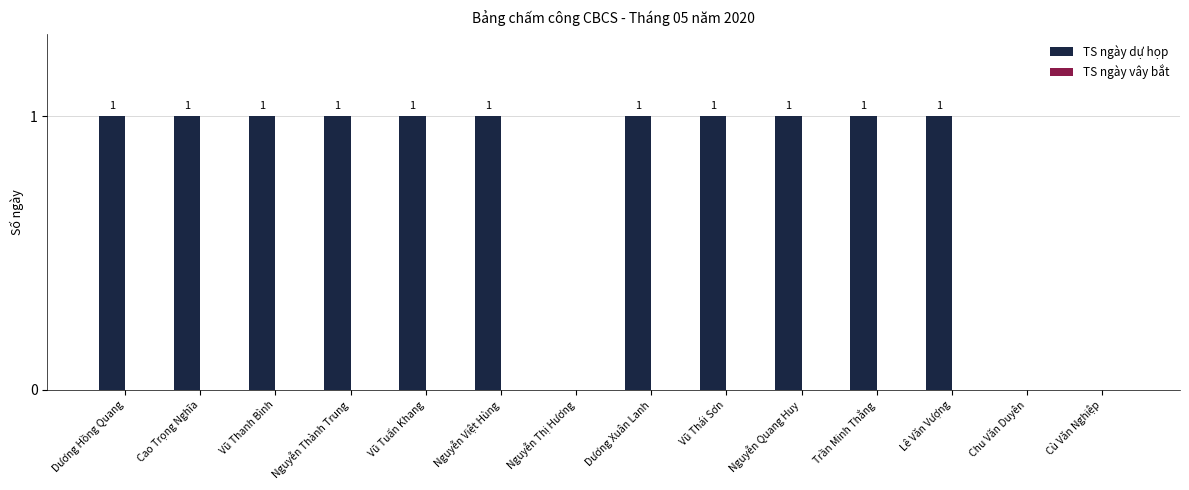

How many values are between 1 and 2?

11